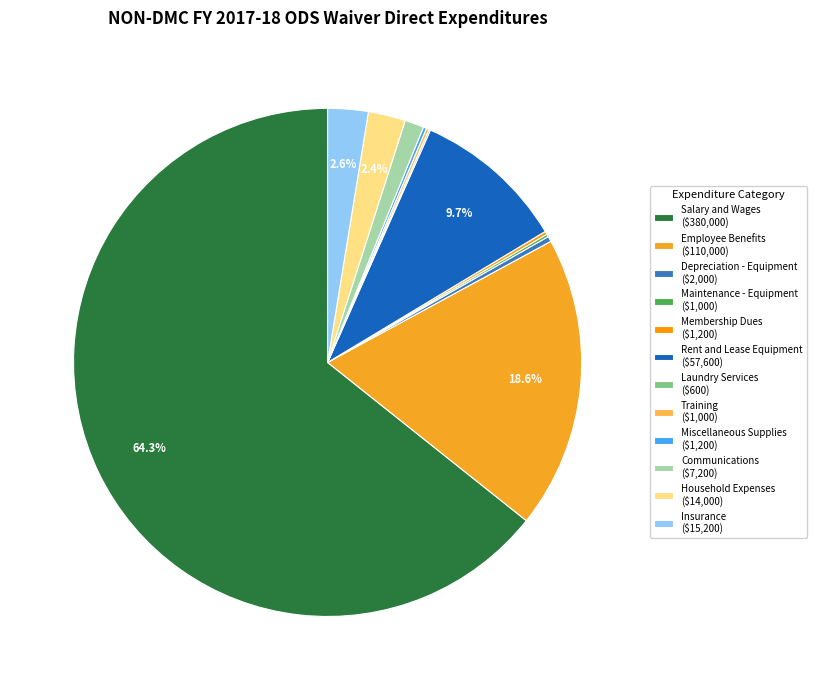

The Laundry Services slice represents 10% of the pie. True or false?

False